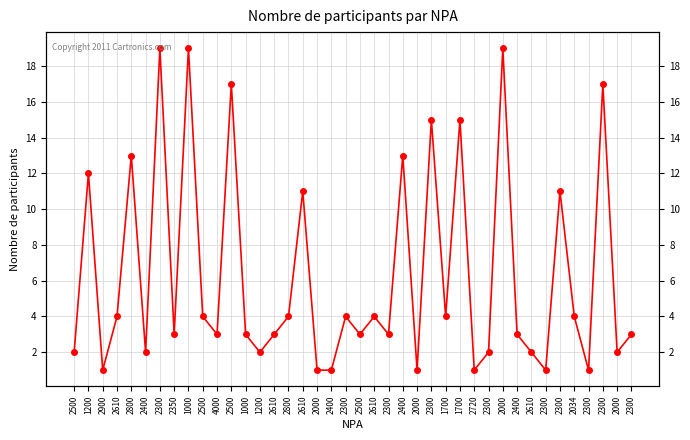

True or false: the data has more than 1 interior local peaks.

True